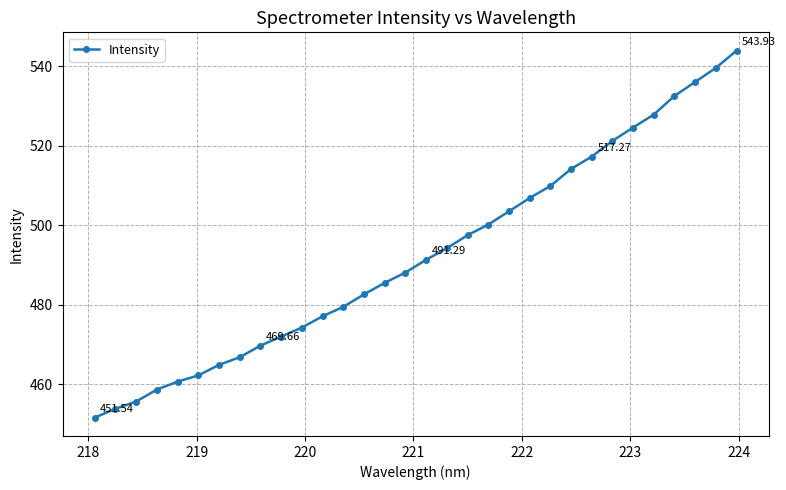

What is the difference between the maximum and second lowest values?

90.2